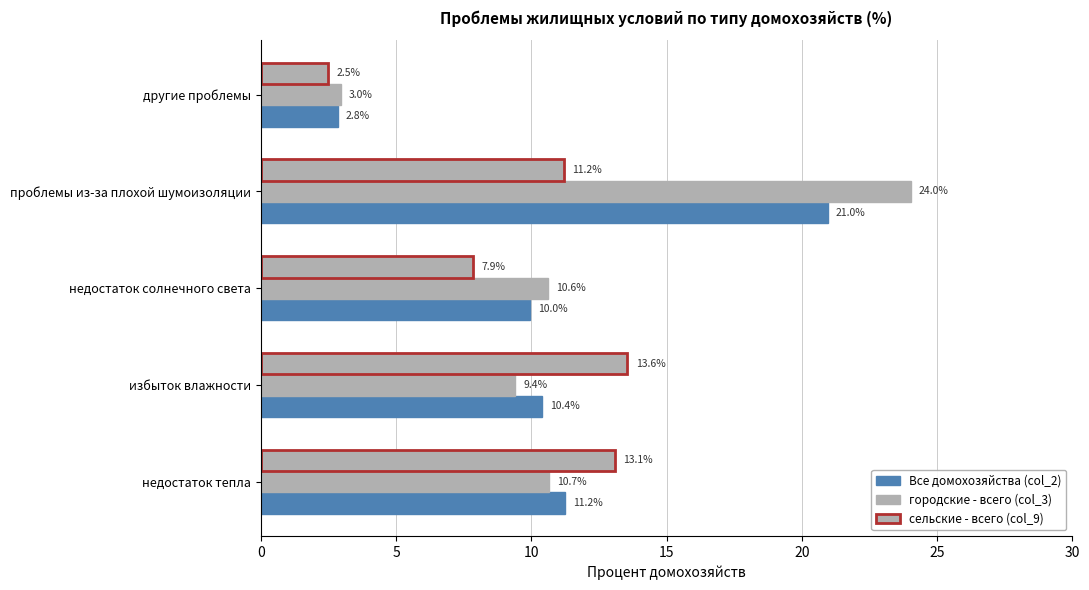

List the series in order of their overall mean, lowest first.

сельские - всего (col_9), Все домохозяйства (col_2), городские - всего (col_3)